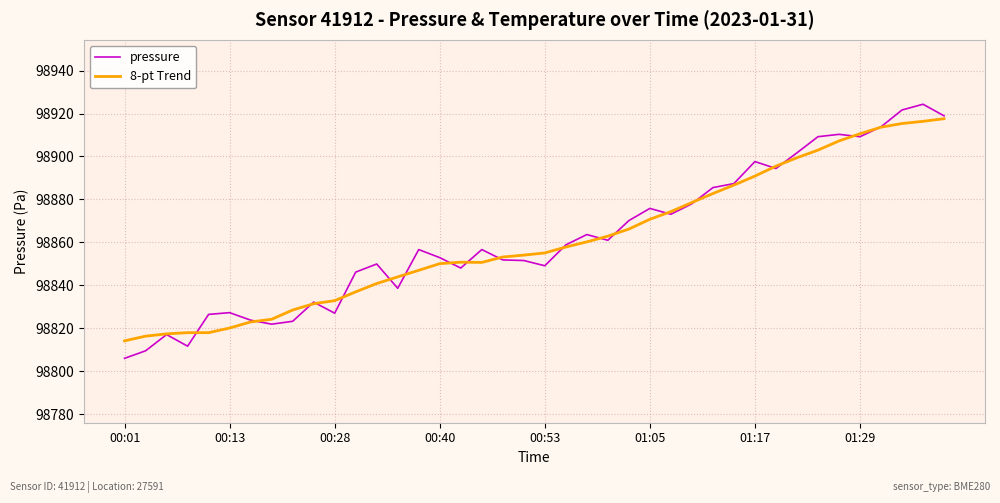

What is the maximum value shown in the chart?

98924.3